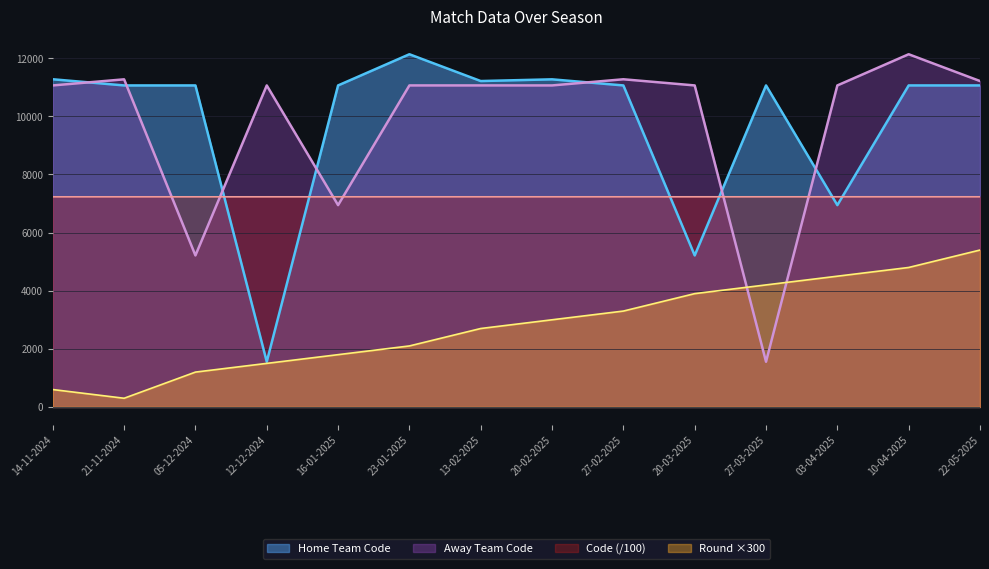

What is the greatest value displayed?

12137.0